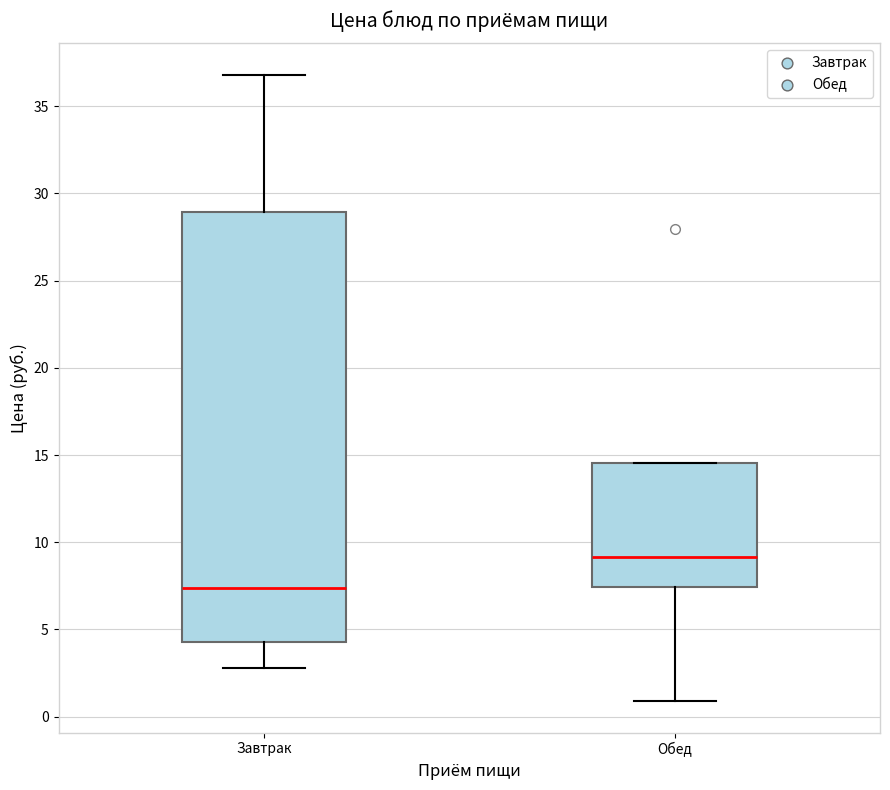

Reading left to right, transcribe this box plot: for each box, give where its median line is, the range the box spans, and where its two whiskers end, as read against the y-axis. The values are not printed on the chart, so give them approximately, as read against the axis.

Завтрак: median 7.5, box 4.5 to 29.0, whiskers 3.0 to 37.0
Обед: median 9.0, box 7.5 to 14.5, whiskers 1.0 to 14.5